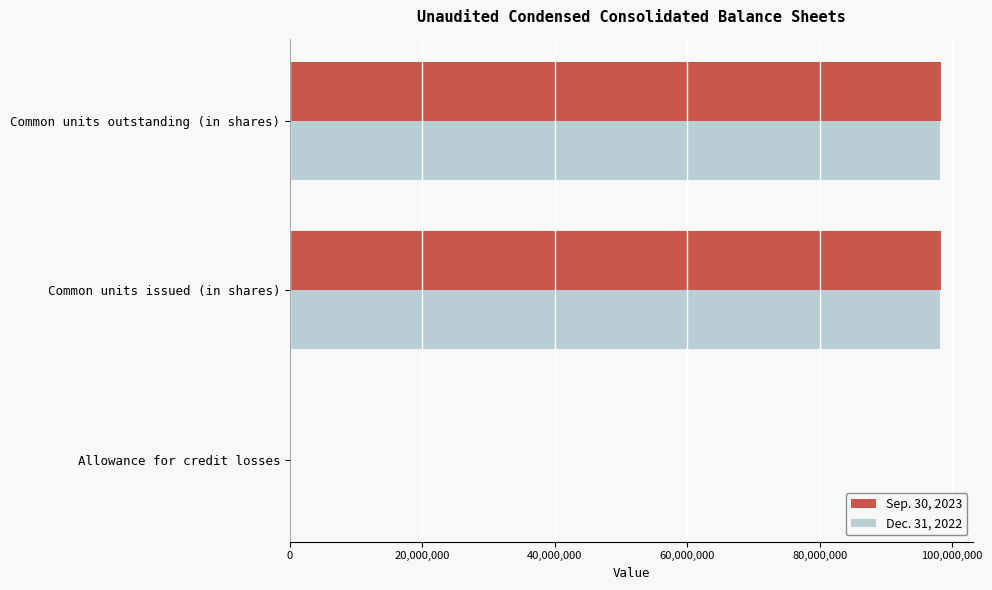

What is the average value of the Dec. 31, 2022 series?

65485492